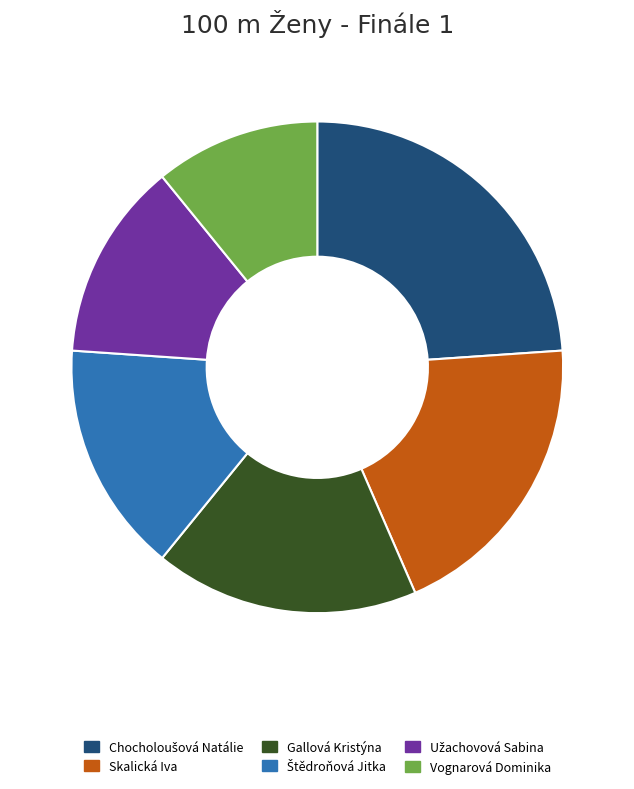

True or false: Gallová Kristýna accounts for 31% of the total.

False